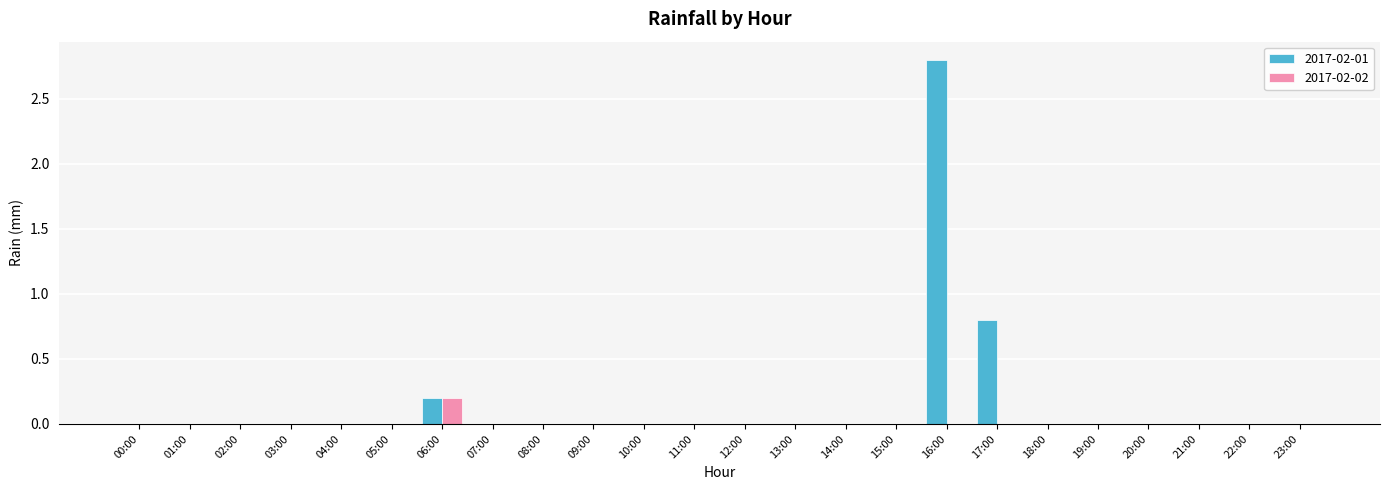

At which category is the sum across all series the highest?

16:00